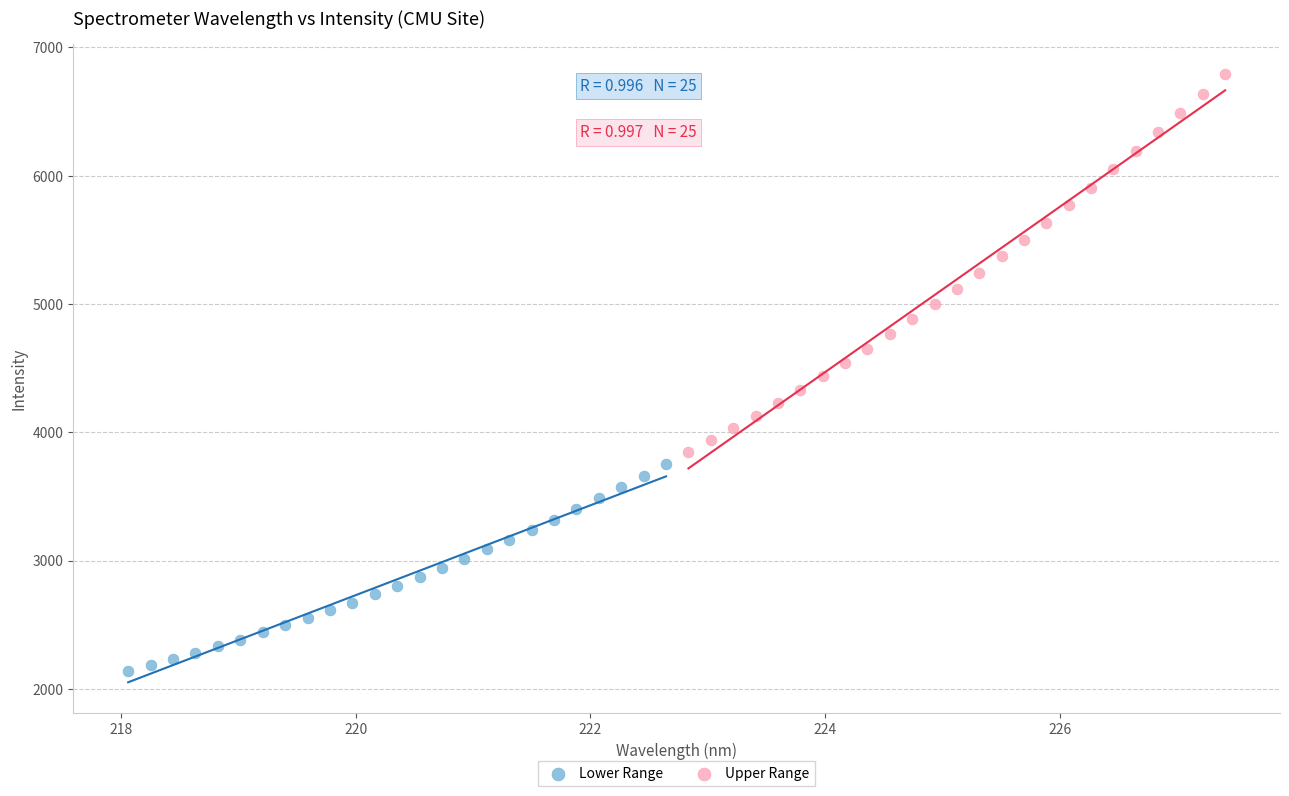

Which series reaches the minimum Y coordinate?

Lower Range